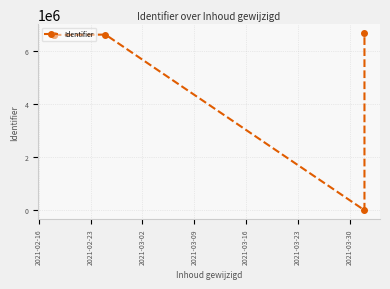

Reading right to left, transcribe all the data shown in this chart.

6660794	0	6600999	6588574	6588534